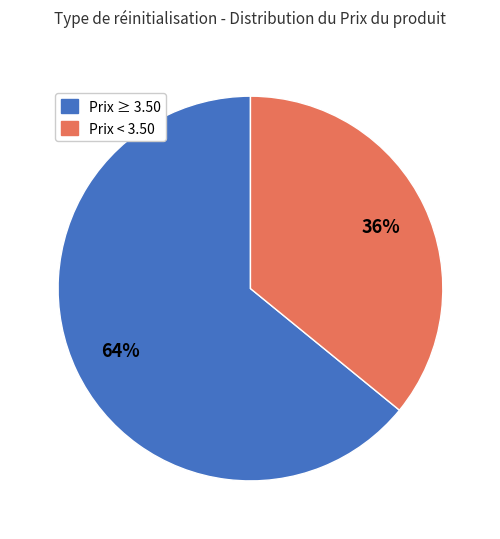

Does any single category account for the majority?

Yes